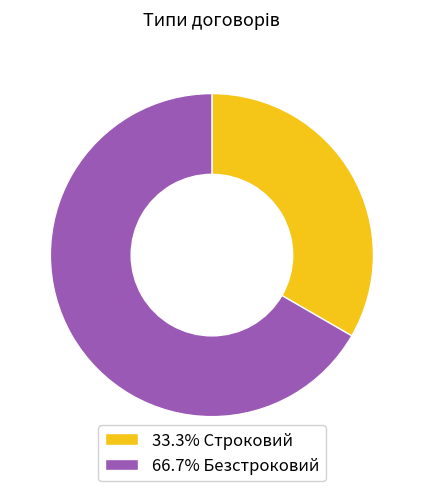

Does 66.7% Безстроковий represent more than half of the total?

Yes